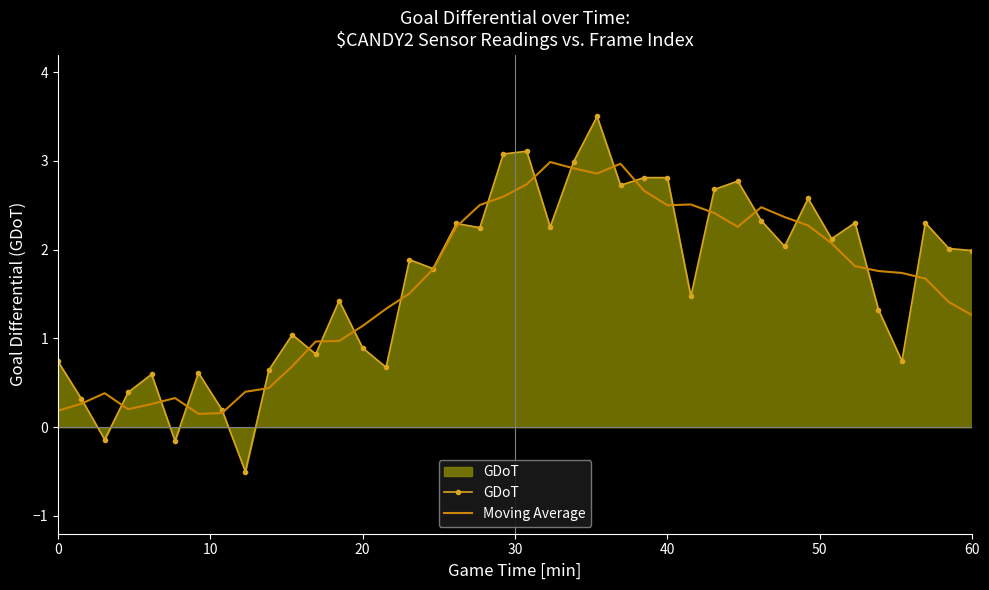

Which series has the largest range (max minus min)?

GDoT